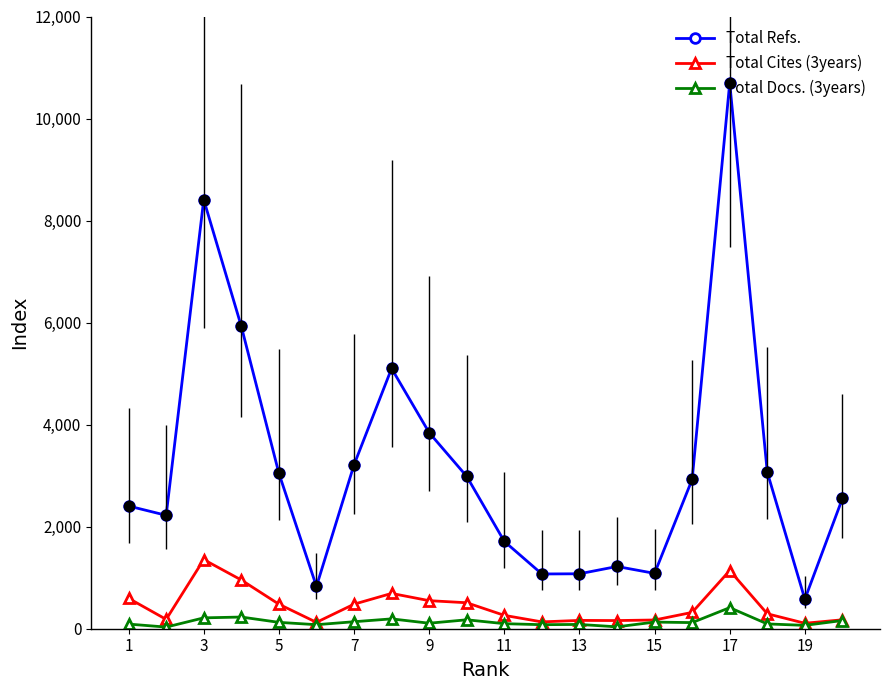

Which series has the largest total across all categories?

Total Refs.